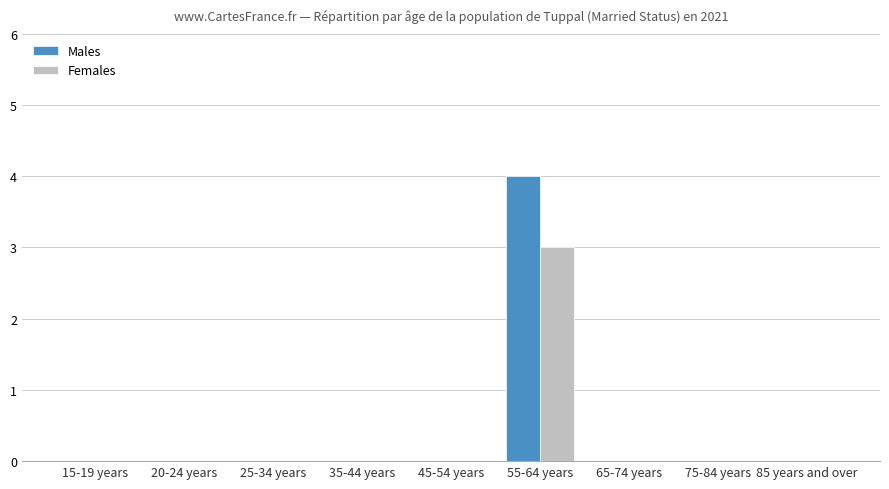

The value of Females at 20-24 years is 0. True or false?

True